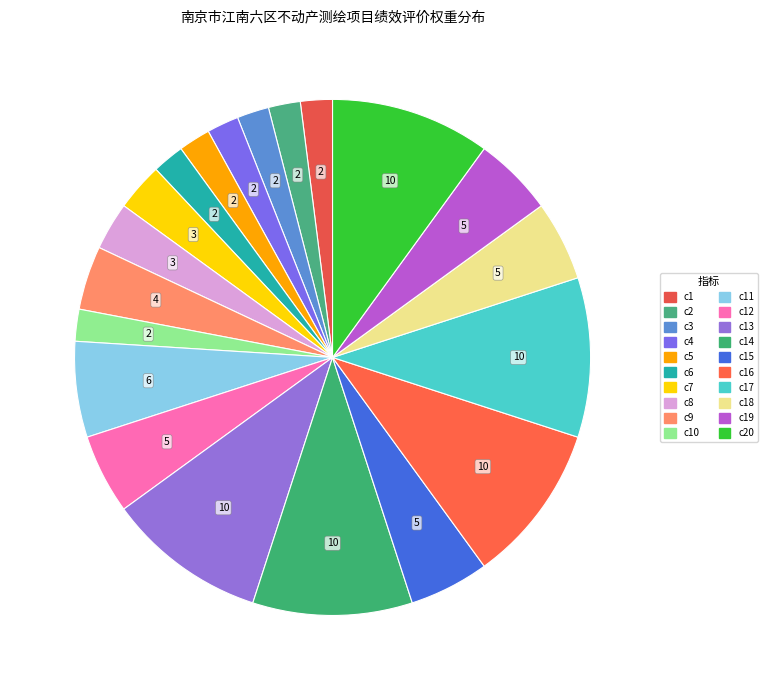

How many segments does this pie chart have?

20